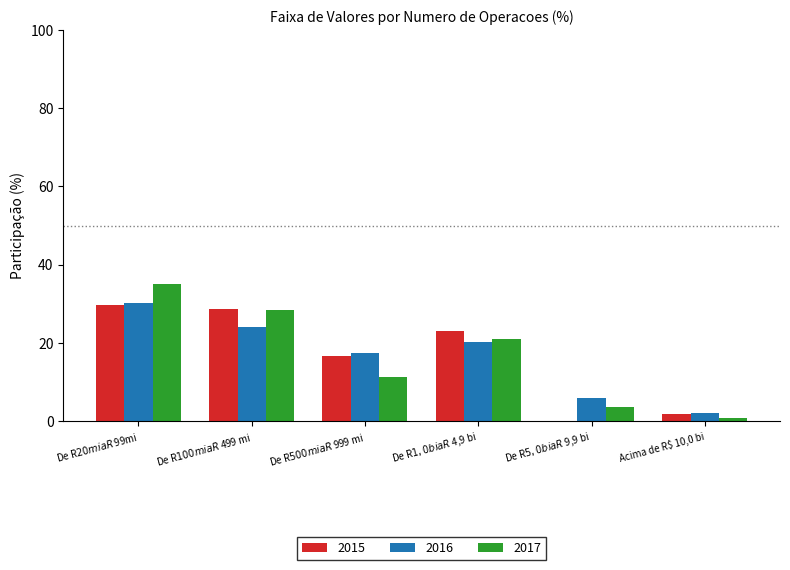

What is the sum of all 2016 values?

100.0